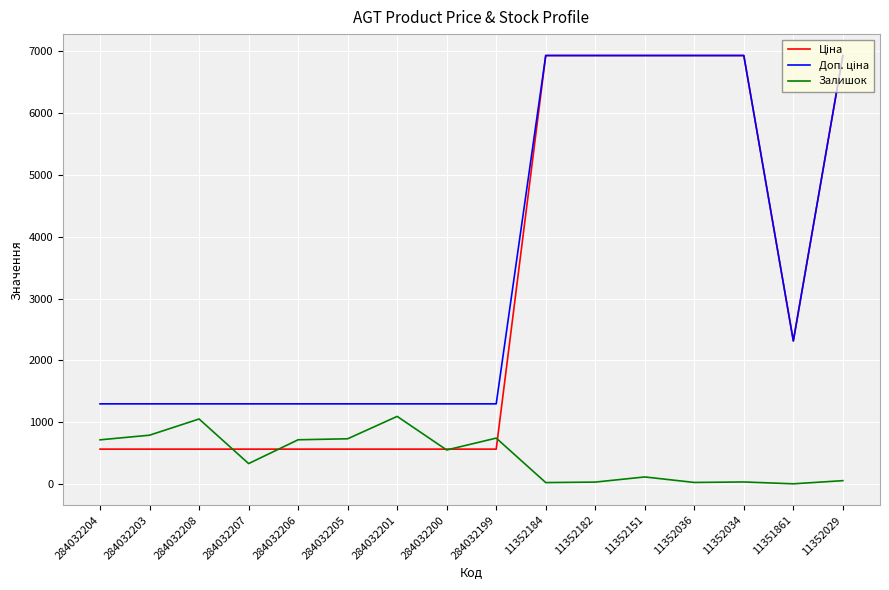

What is the greatest value displayed?

6929.6